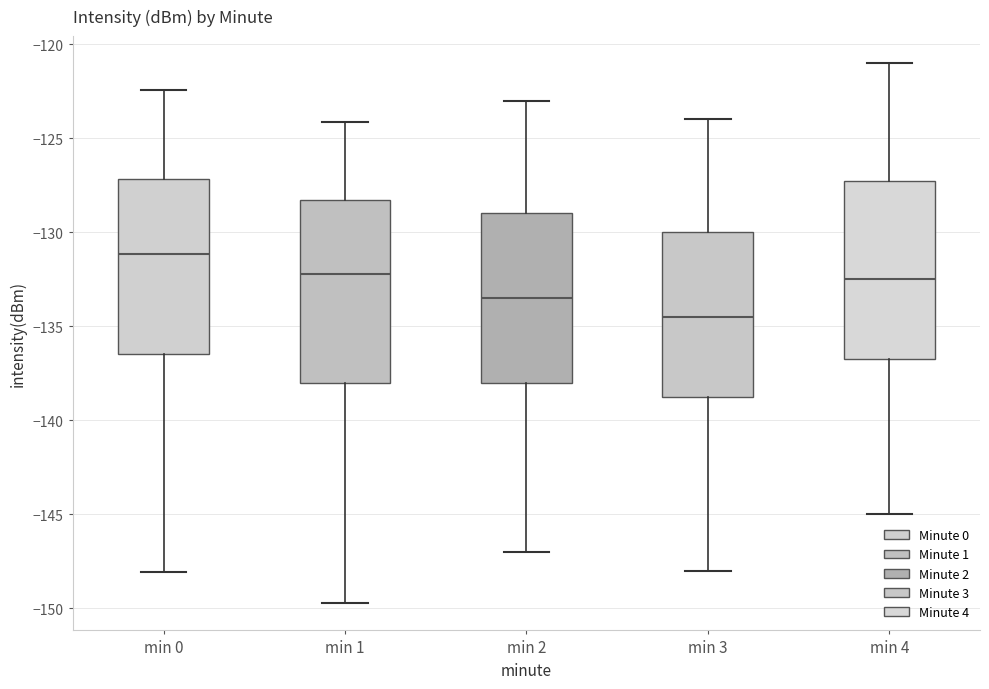

Where is the upper edge of the box for min 2 on the y-axis? The values are not printed on the chart, so give them approximately, as read against the axis.

-129.0